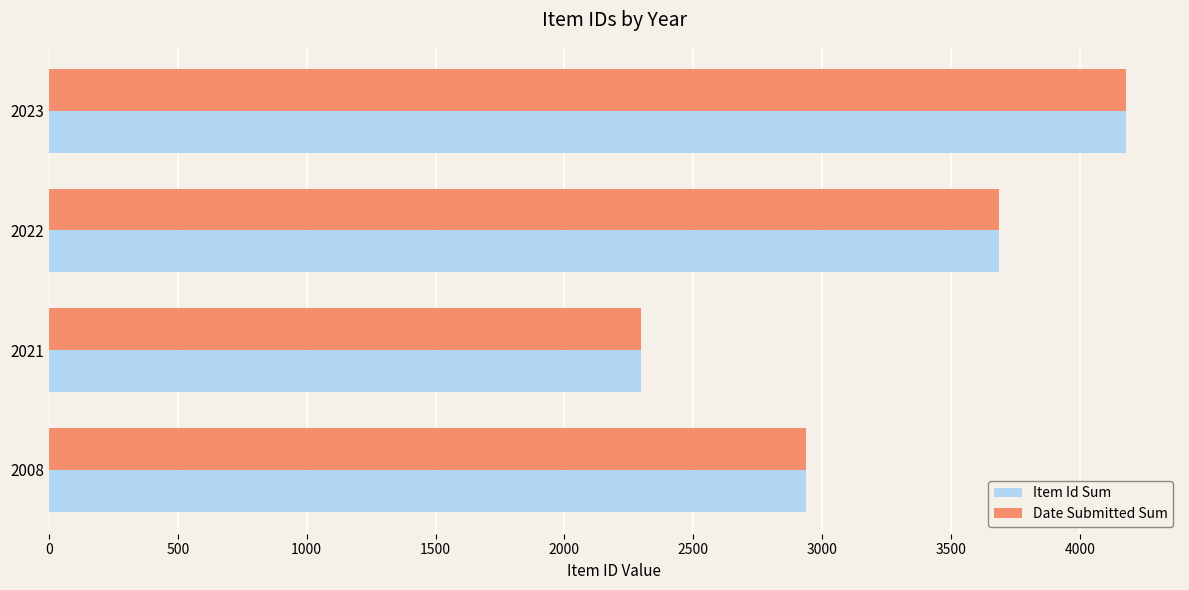

Rank the categories by Date Submitted Sum value from lowest to highest.

2021, 2008, 2022, 2023